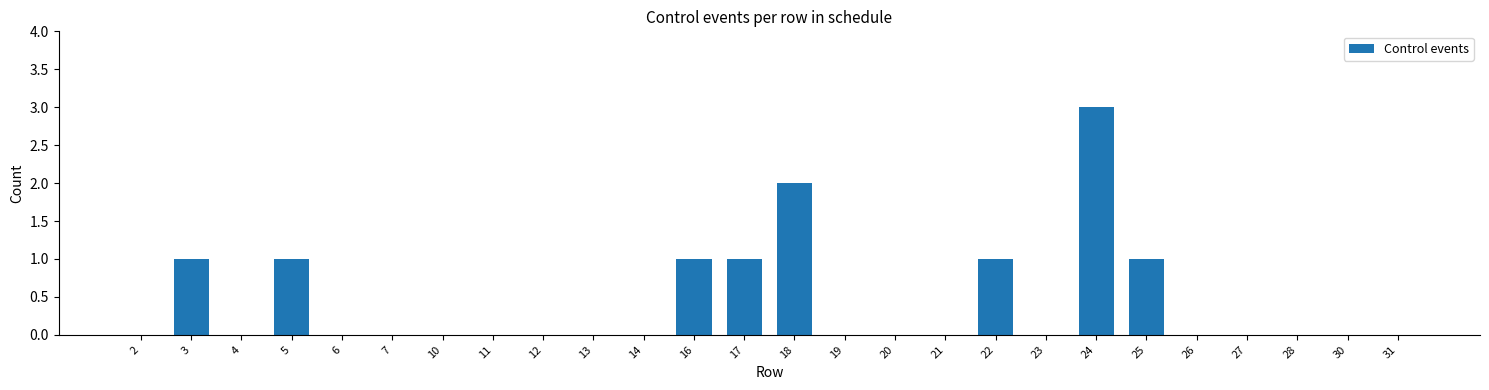

Reading left to right, transcribe all the data shown in this chart.

2=0	3=1	4=0	5=1	6=0	7=0	10=0	11=0	12=0	13=0	14=0	16=1	17=1	18=2	19=0	20=0	21=0	22=1	23=0	24=3	25=1	26=0	27=0	28=0	30=0	31=0